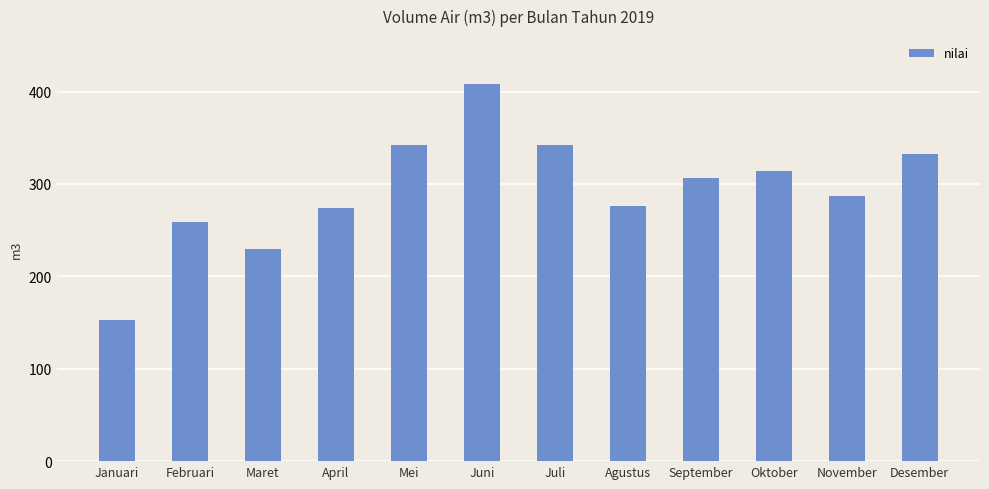

How many distinct data groups are displayed?

1